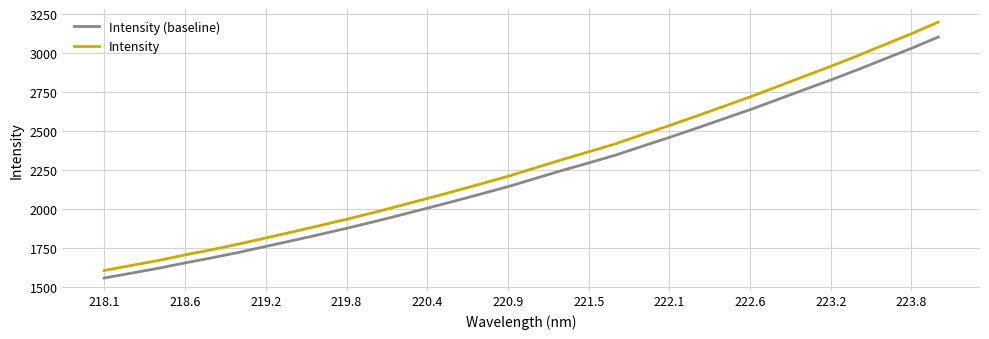

What are all the series names shown in the legend?

Intensity (baseline), Intensity